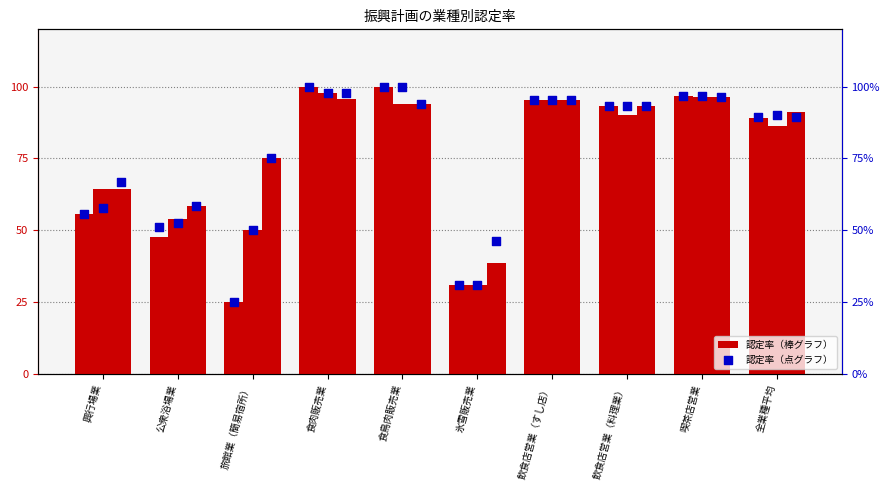

At how many categories does at least one series exceed 92?

5